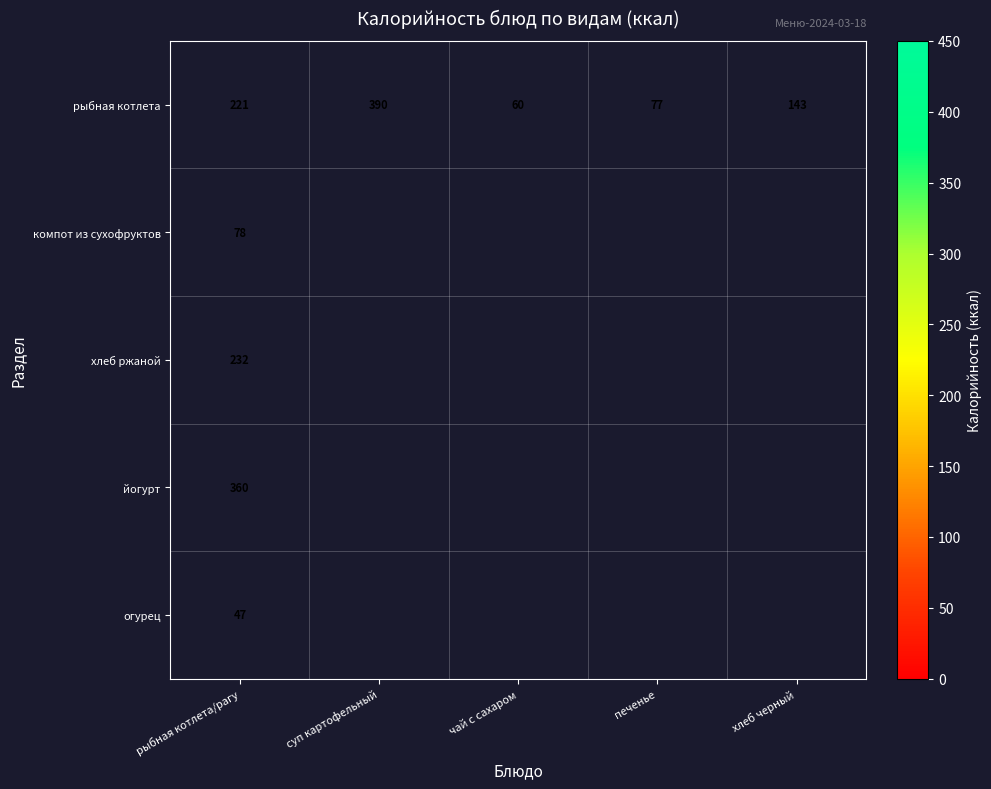

Which has a higher value, суп картофельный or чай с сахаром?

суп картофельный